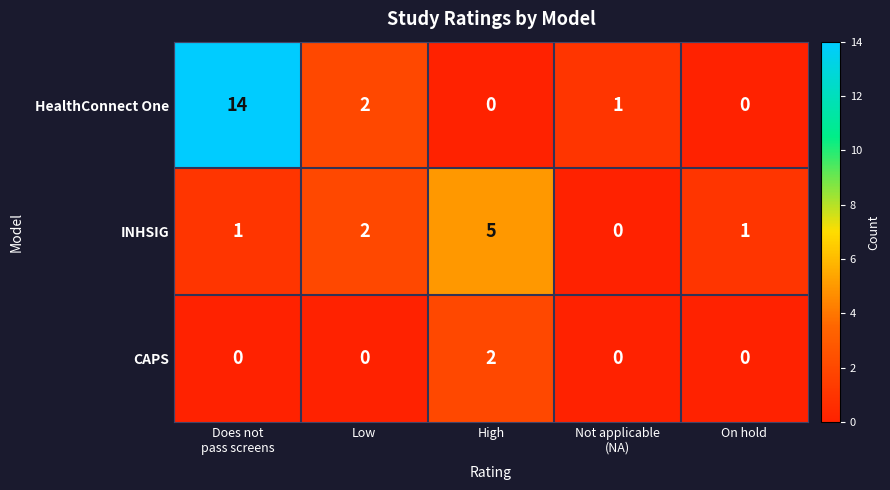

List the series in order of their overall mean, lowest first.

CAPS, INHSIG, HealthConnect One